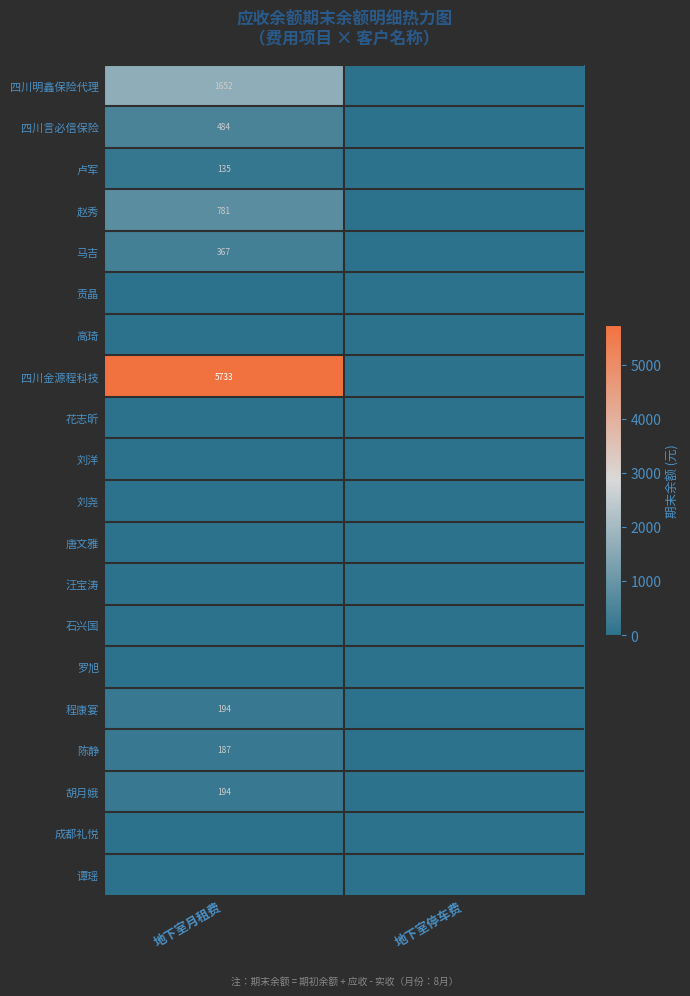

How many 赵秀 values are between 0 and 781?

2